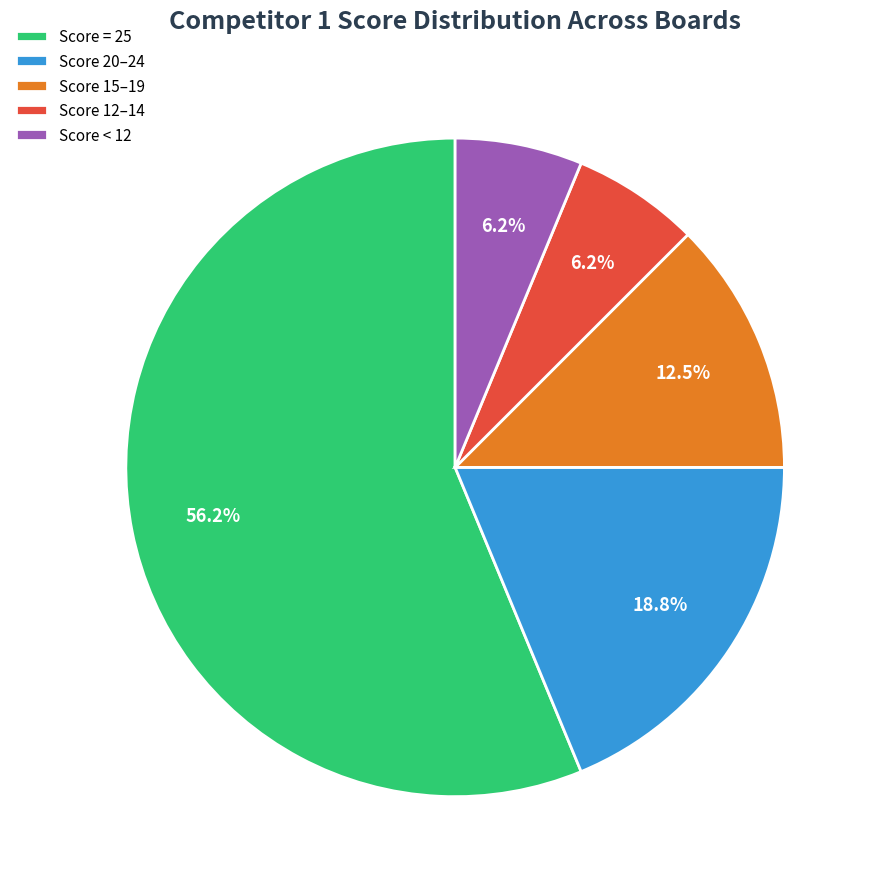

Which category has the biggest portion of the pie?

Score = 25